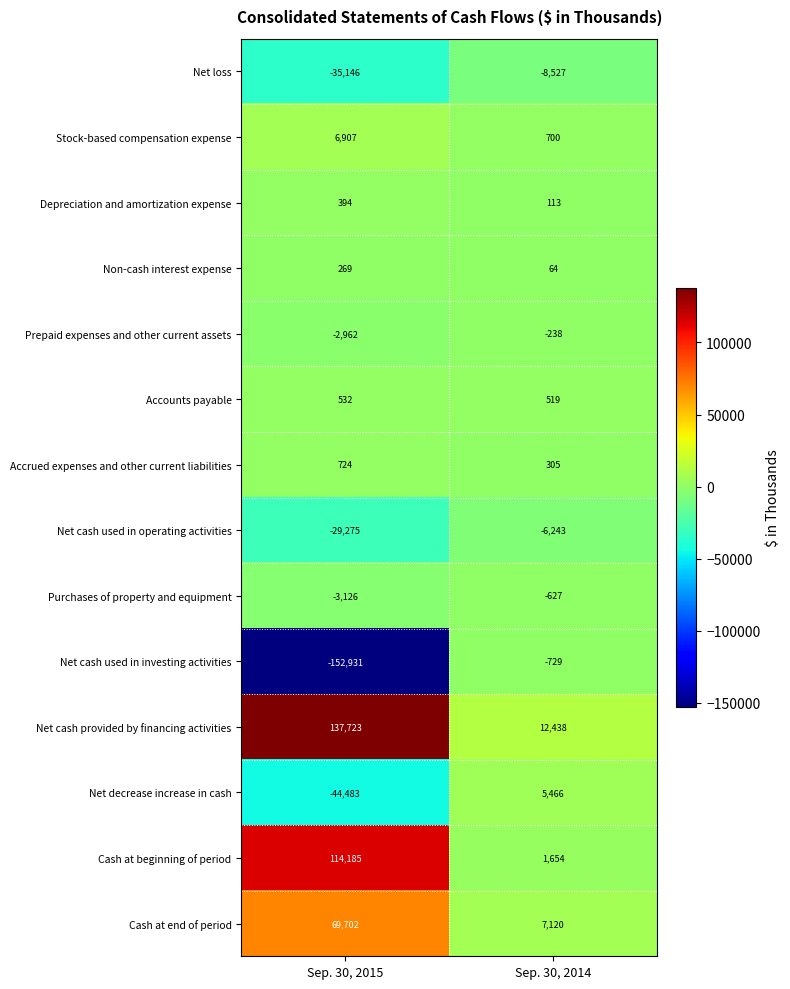

What is the sum of the Stock-based compensation expense values at Sep. 30, 2015 and Sep. 30, 2014?

7607